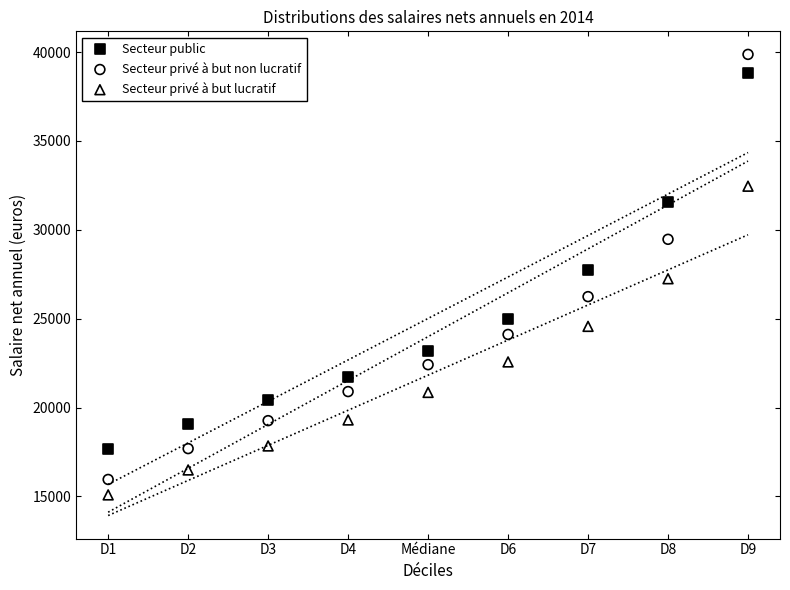

Which series contains the lowest Y value?

Secteur privé à but lucratif